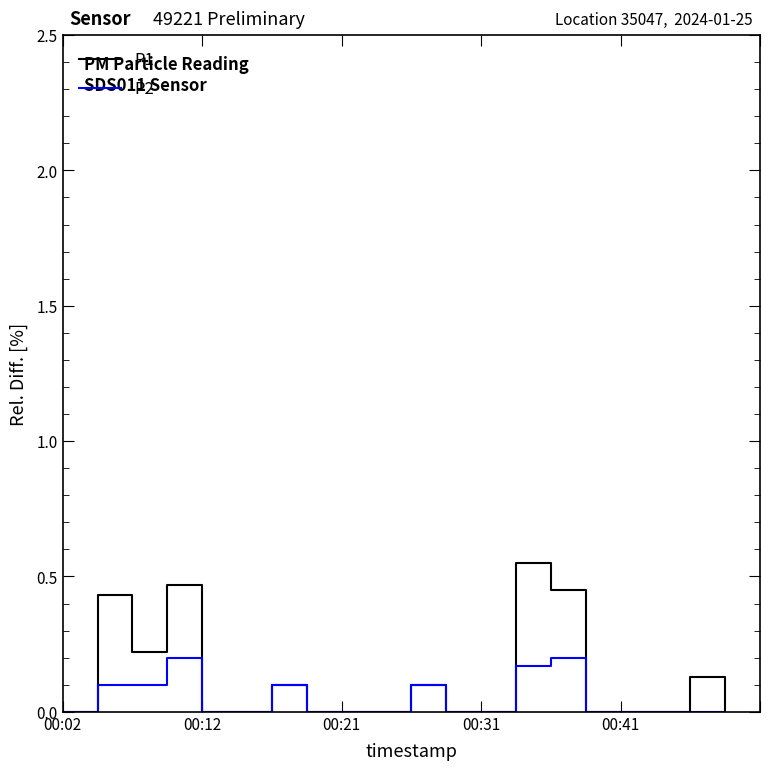

Rank the series by their maximum value, from highest to lowest.

P1, P2